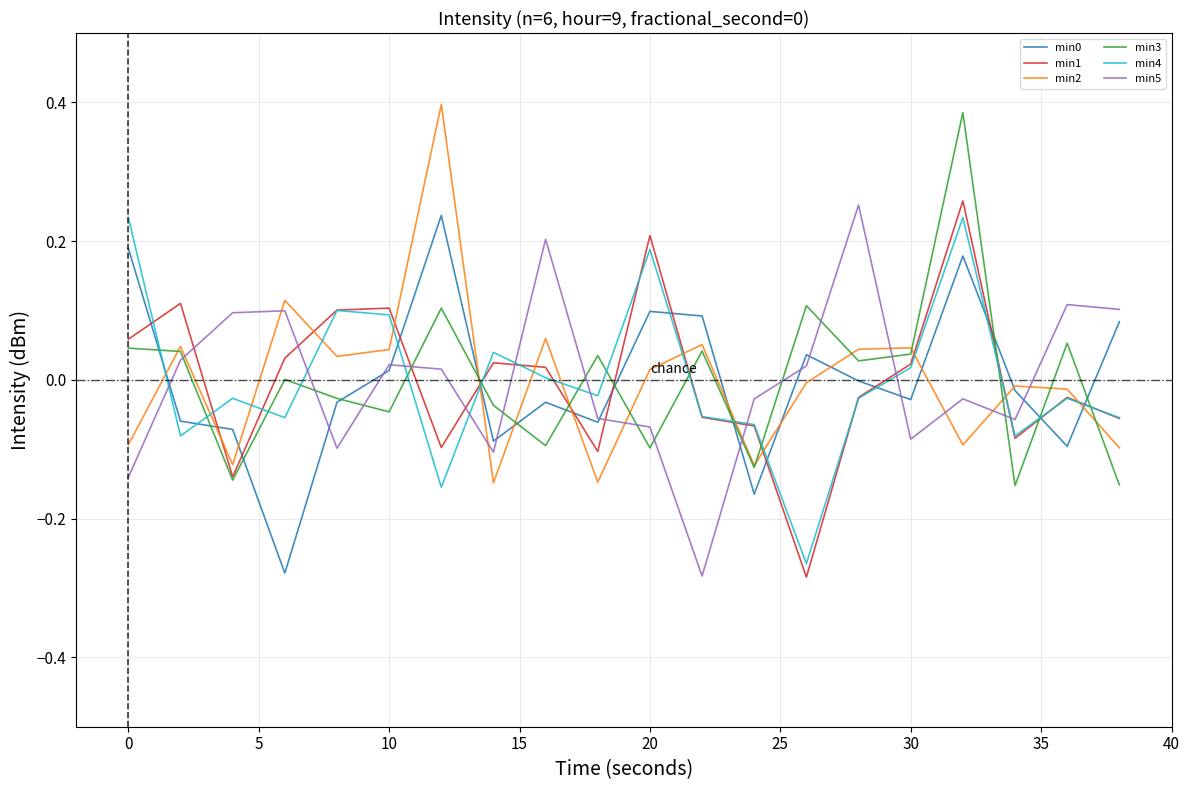

After their last crossing, which series has the higher values: min3 or min5?

min5